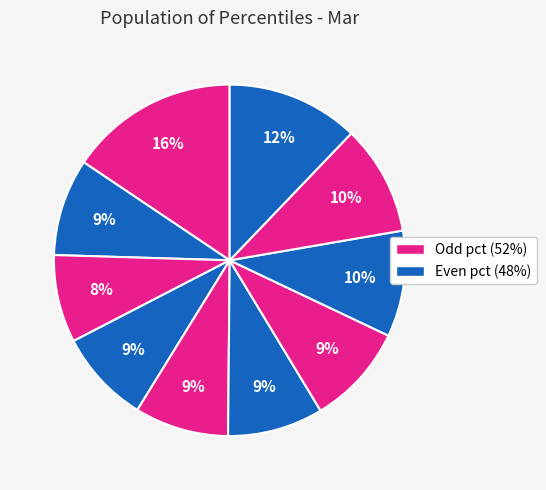

How many slices are in this pie chart?

10